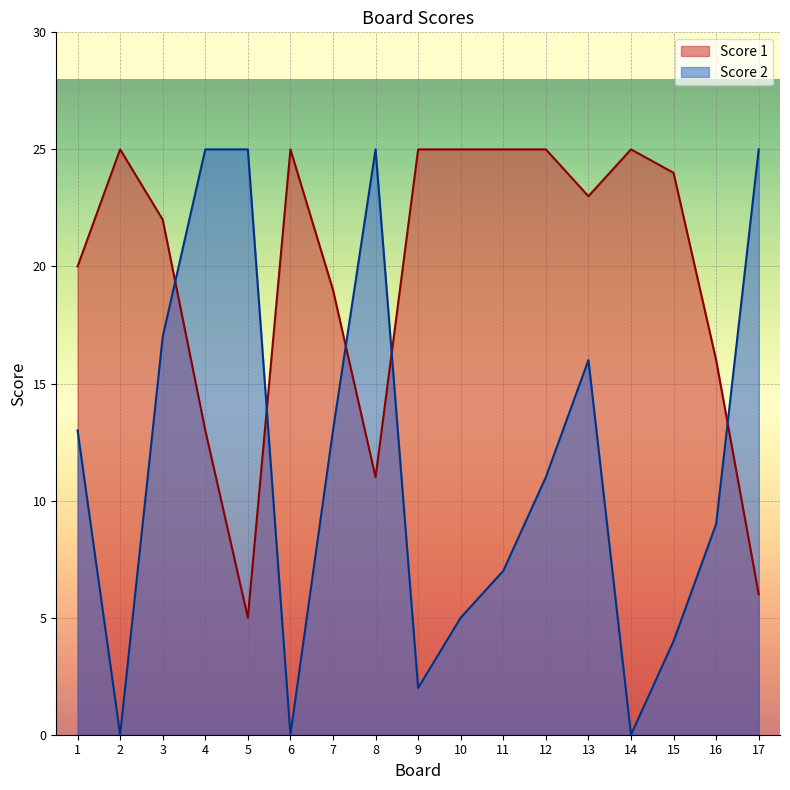

How many lines are shown in the chart?

2